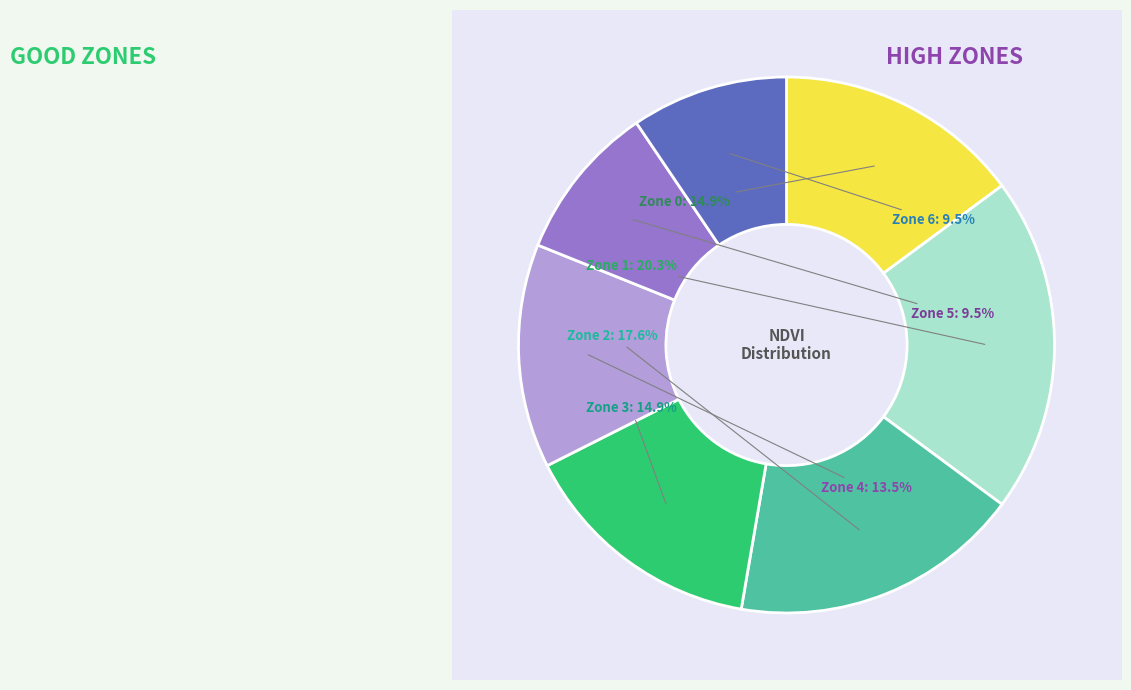

Which category has the biggest portion of the pie?

Zone 1